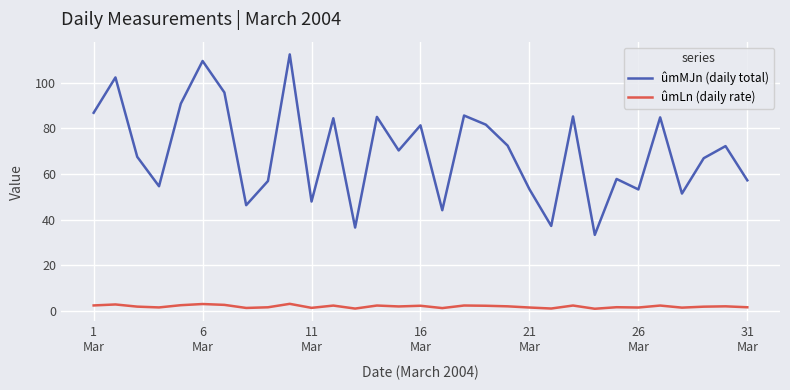

What is the difference between the second highest and minimum values in the ûmLn (daily rate) series?

2.1